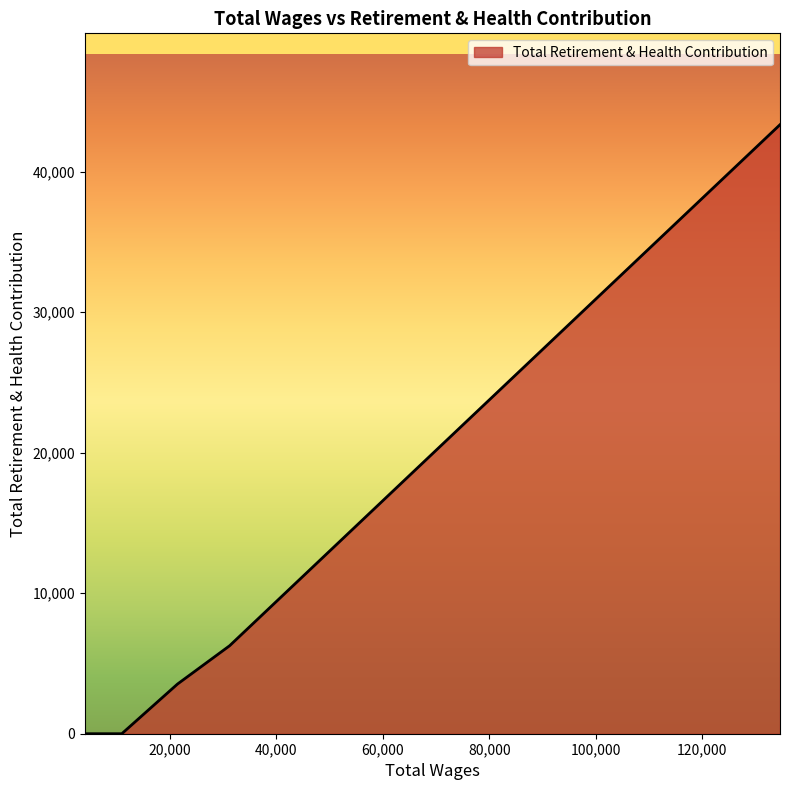

What is the difference between the second highest and minimum values?

6258